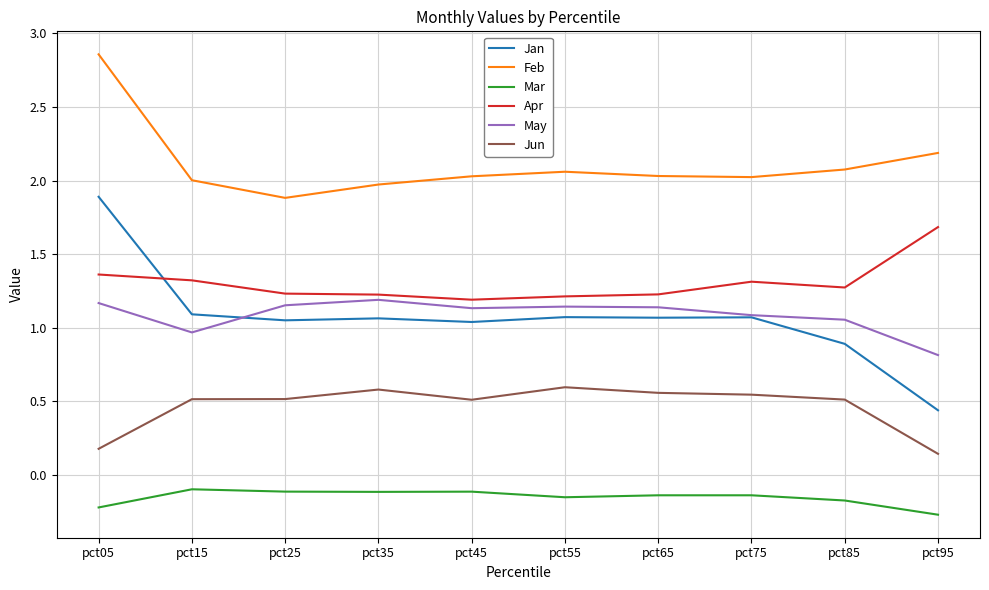

True or false: May and Mar cross at least once.

False